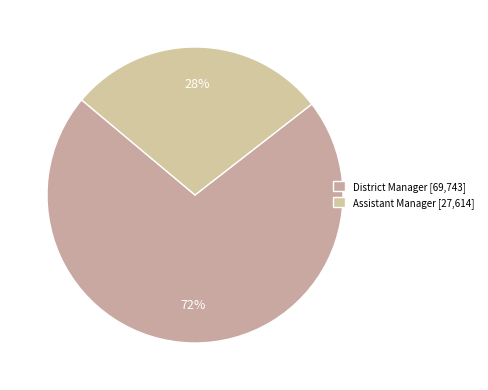

What is the change in value from District Manager to Assistant Manager?

-42129